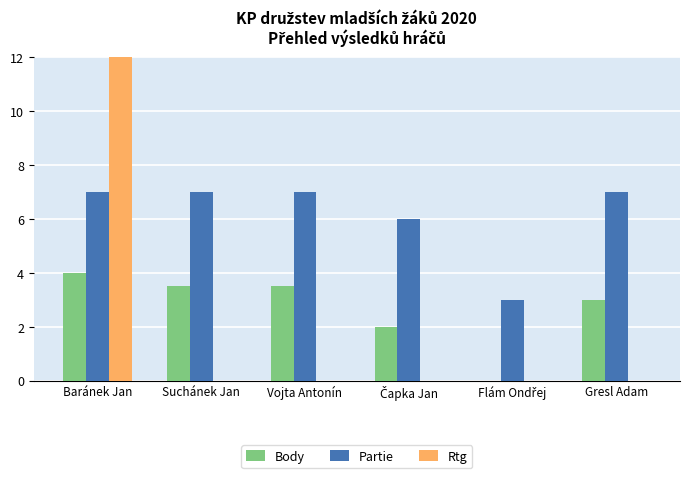

At which category is the sum across all series the highest?

Baránek Jan